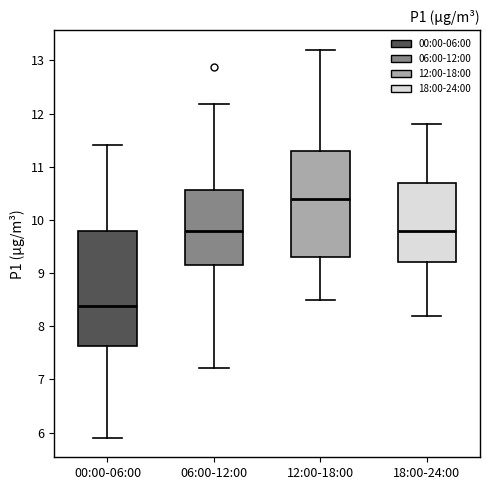

Reading left to right, transcribe this box plot: for each box, give where its median line is, the range the box spans, and where its two whiskers end, as read against the y-axis. The values are not printed on the chart, so give them approximately, as read against the axis.

00:00-06:00: median 8.4, box 7.6 to 9.8, whiskers 5.9 to 11.4
06:00-12:00: median 9.8, box 9.2 to 10.6, whiskers 7.2 to 12.2
12:00-18:00: median 10.4, box 9.3 to 11.3, whiskers 8.5 to 13.2
18:00-24:00: median 9.8, box 9.2 to 10.7, whiskers 8.2 to 11.8